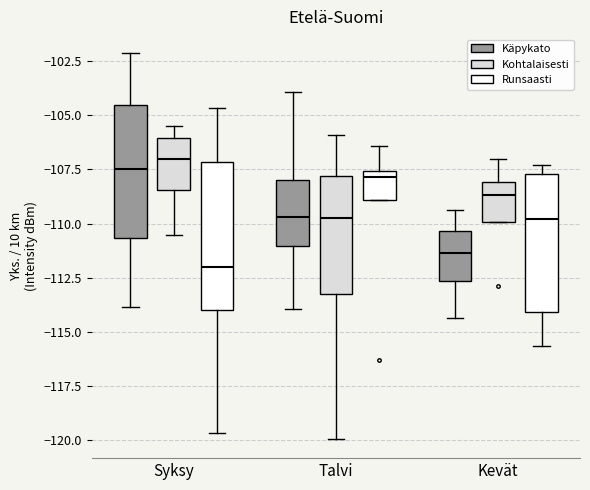

Where does the median line of the box for Kevät (Kohtalaisesti) sit on the y-axis? The values are not printed on the chart, so give them approximately, as read against the axis.

-108.5